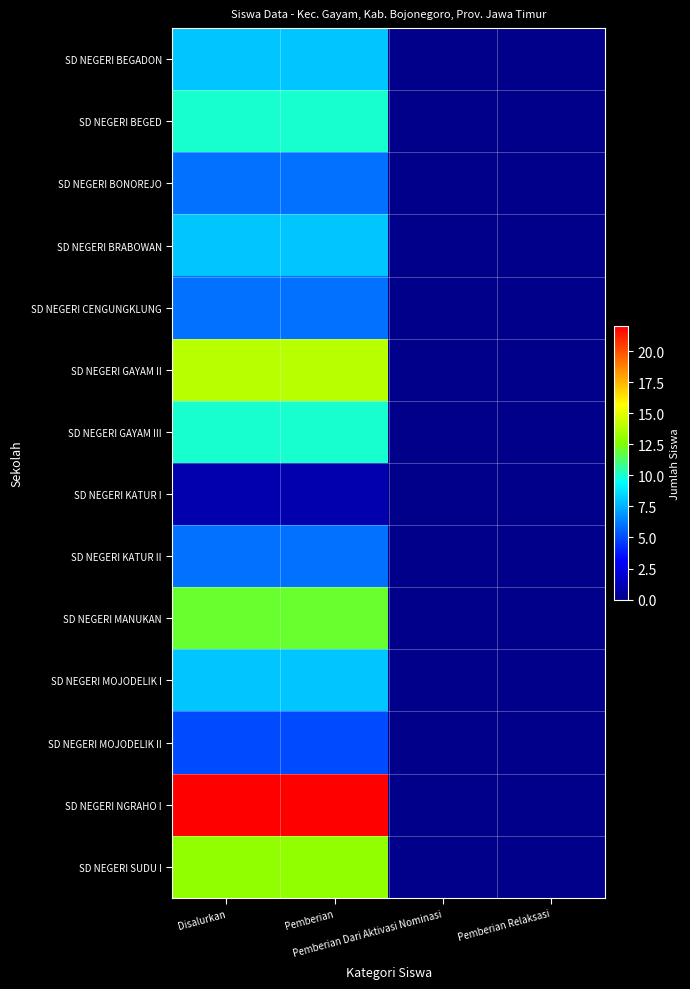

How many series are shown in this chart?

14